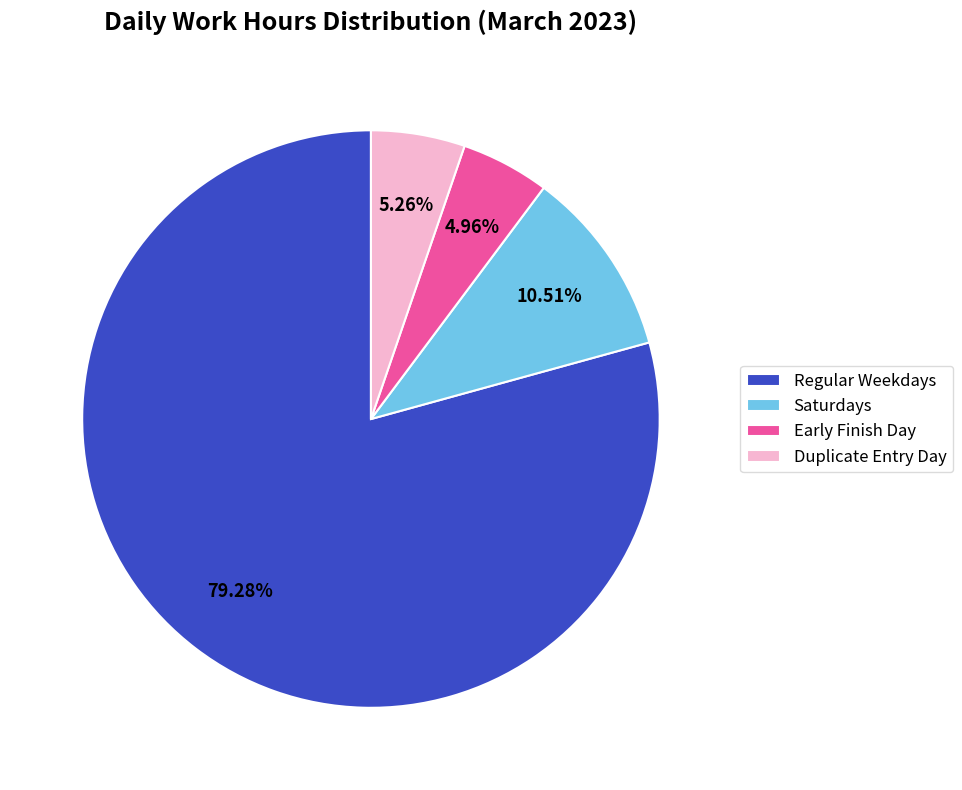

Do Duplicate Entry Day and Saturdays together represent more than half of the pie?

No